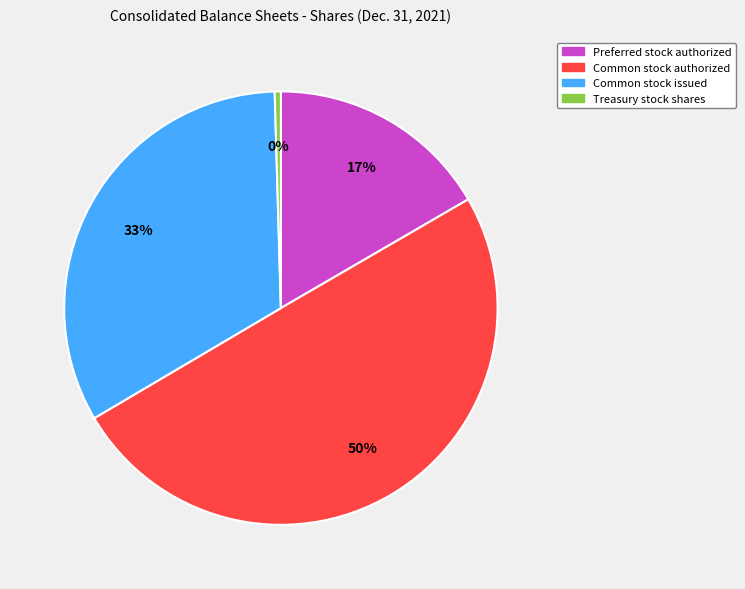

To the nearest percent, what is the average slice percentage?

25%